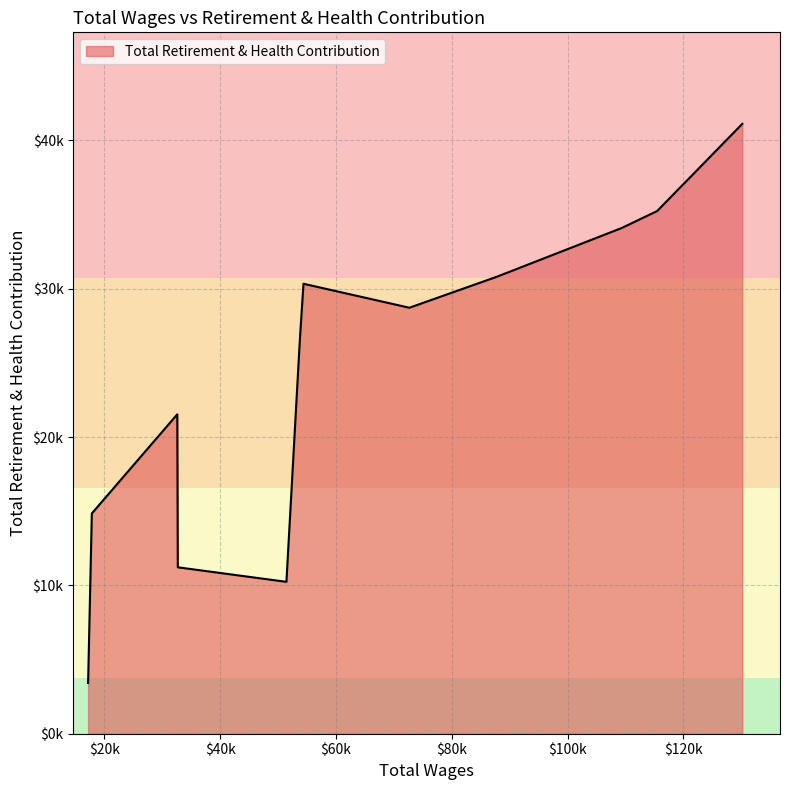

Does the chart display data point markers on the line(s)?

No